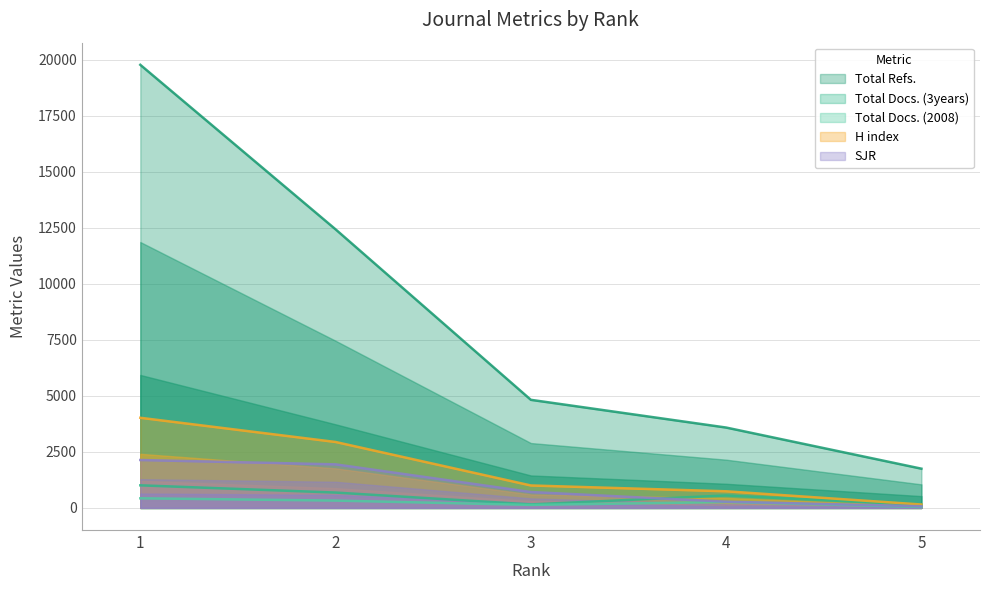

Between 5 and 3, which is larger?

3